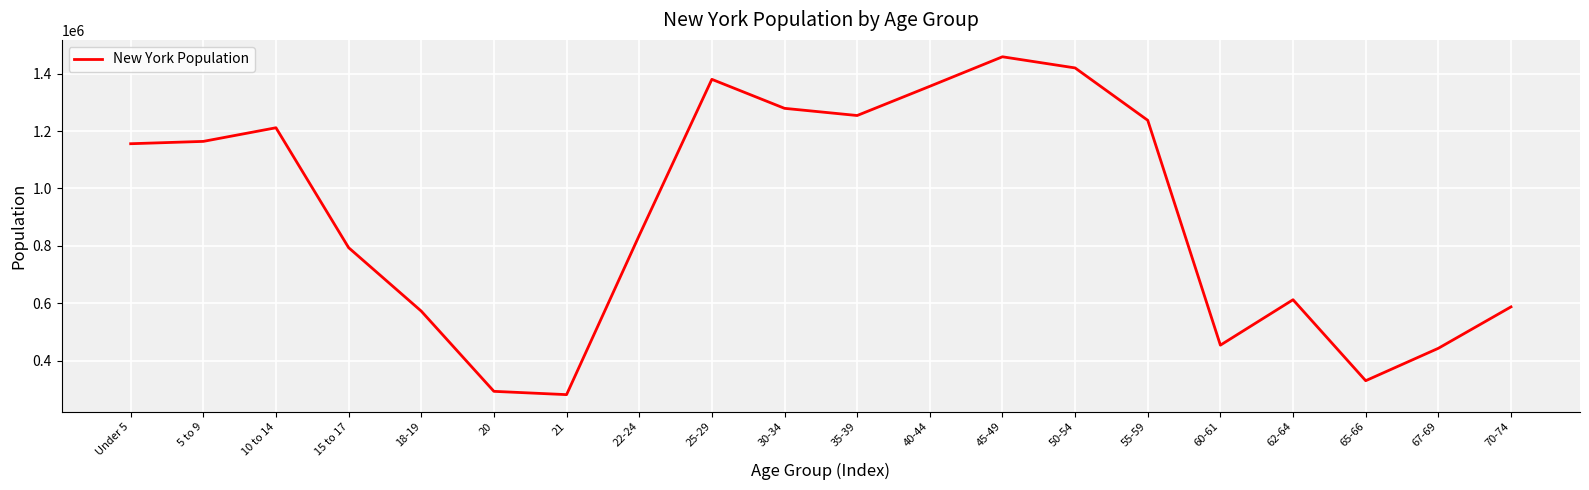

Is it true that the value at 15 to 17 is 1089671?

False